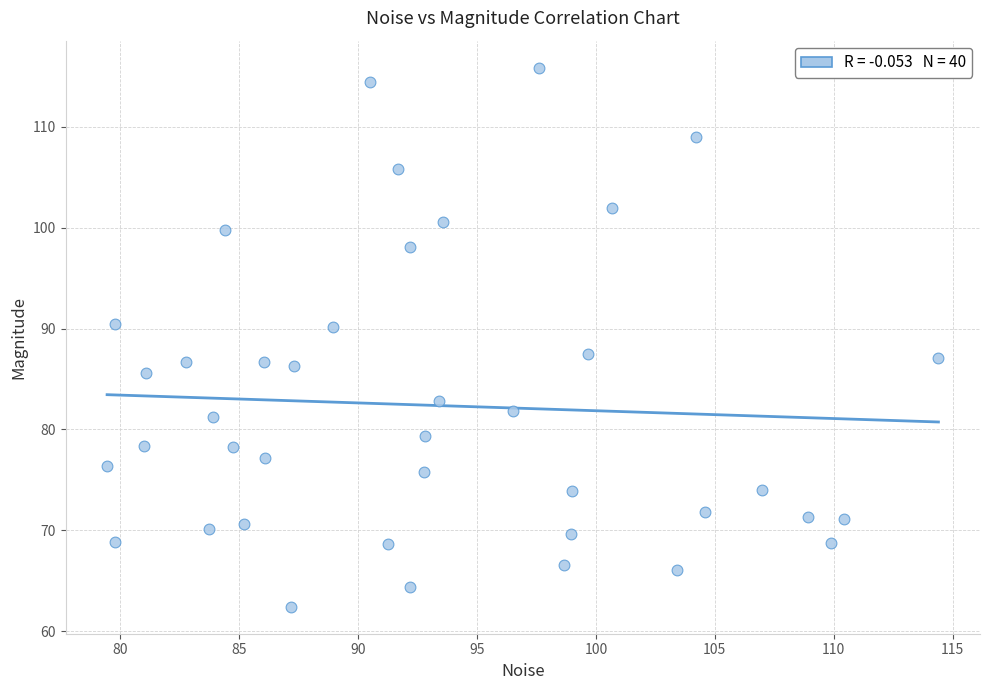

What is the range of X values (max minus min)?

35.0